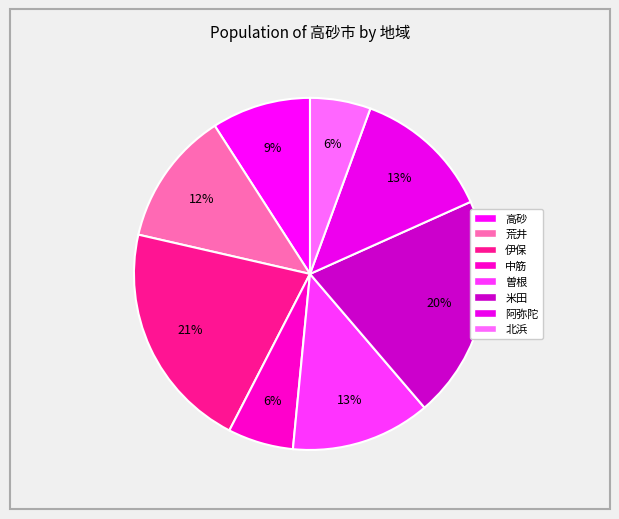

Do 曽根 and 荒井 together represent more than half of the pie?

No